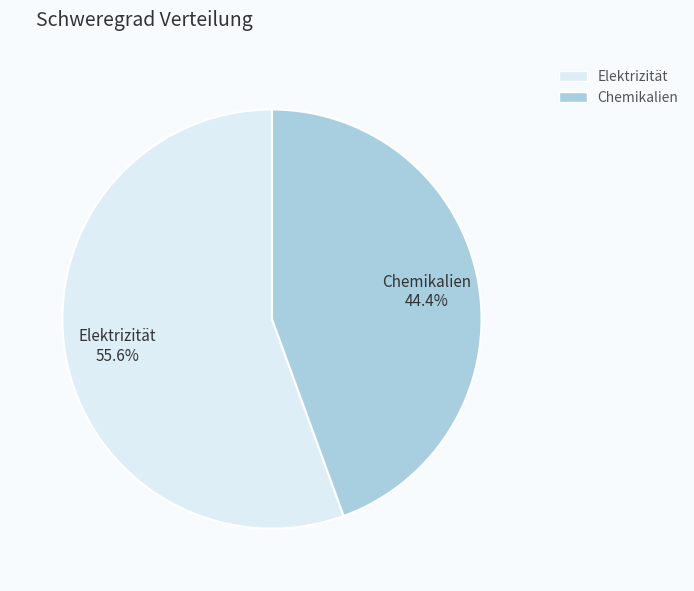

Which slice is the smallest?

Chemikalien